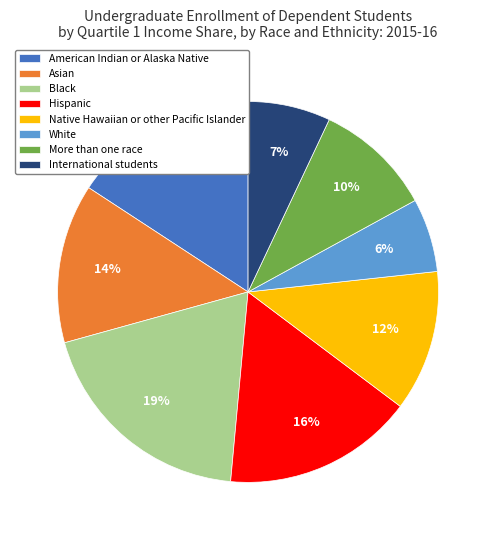

True or false: Asian accounts for 27% of the total.

False